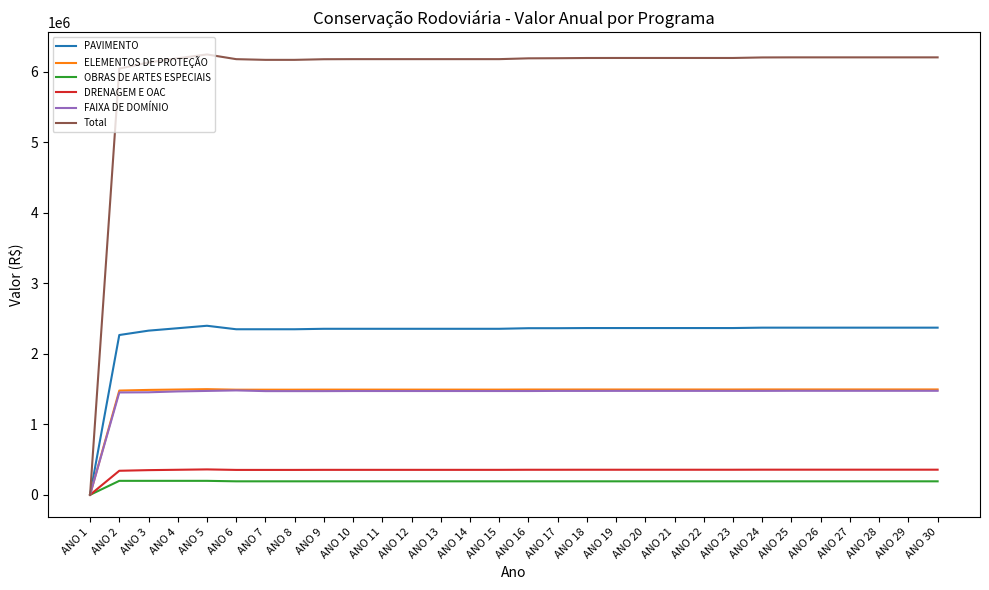

What are all the series names shown in the legend?

PAVIMENTO, ELEMENTOS DE PROTEÇÃO, OBRAS DE ARTES ESPECIAIS, DRENAGEM E OAC, FAIXA DE DOMÍNIO, Total